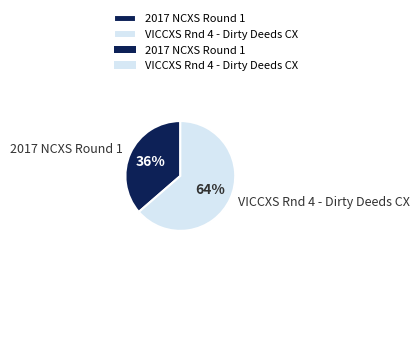

Is it true that VICCXS Rnd 4 - Dirty Deeds CX is 69% of the pie?

False